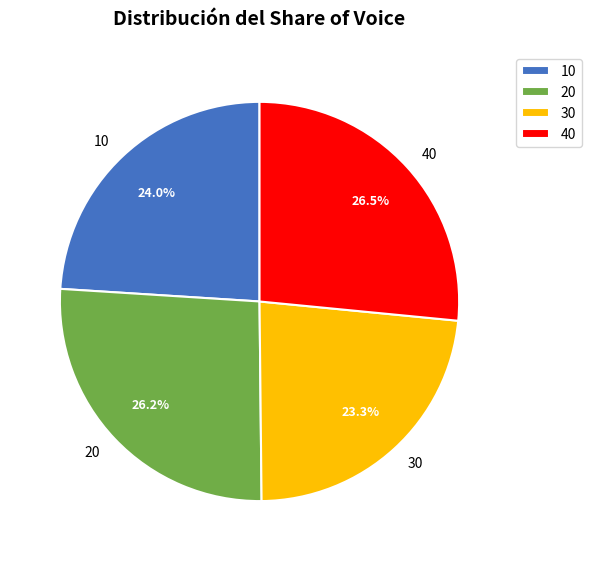

True or false: 40 accounts for 16% of the total.

False